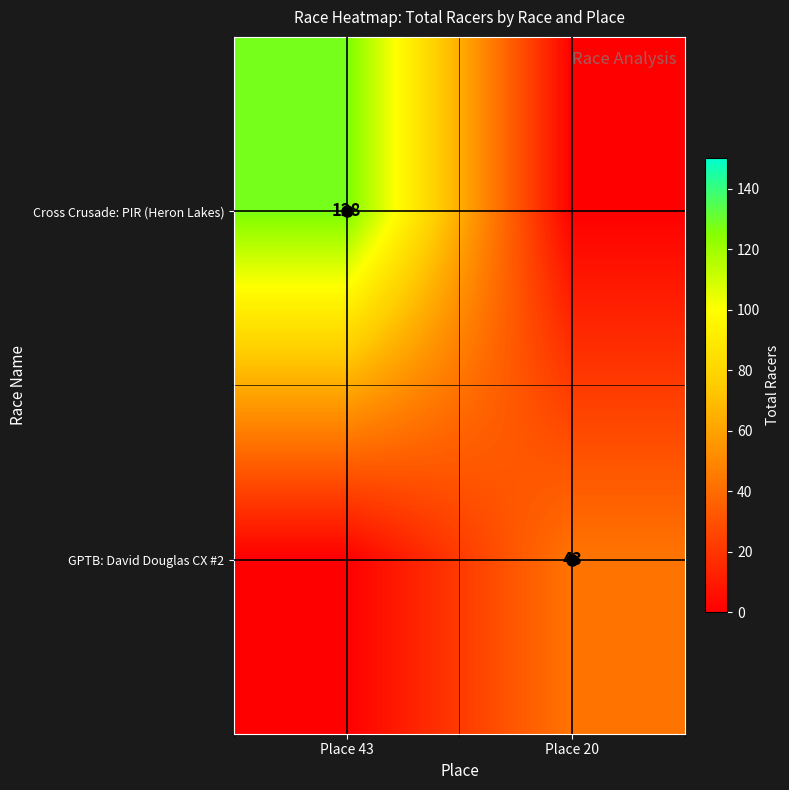

What is the difference between the GPTB: David Douglas CX #2 values at Place 43 and Place 20?

43